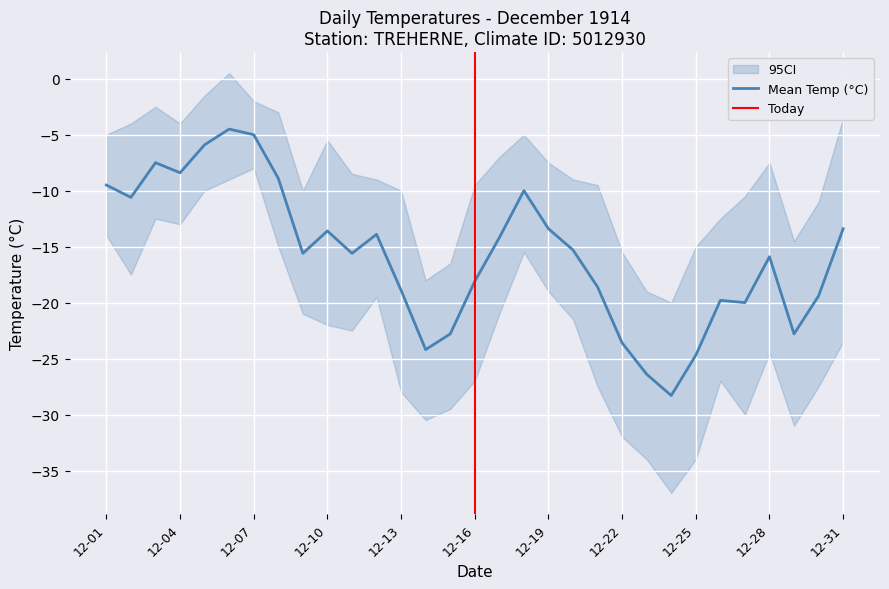

At which label is CI_upper closest to -9?

12-12